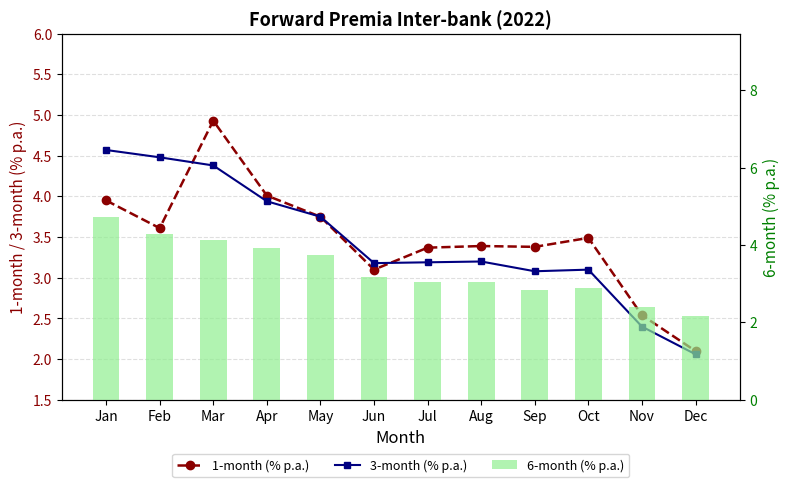

What are all the series names shown in the legend?

1-month (% p.a.), 3-month (% p.a.), 6-month (% p.a.)